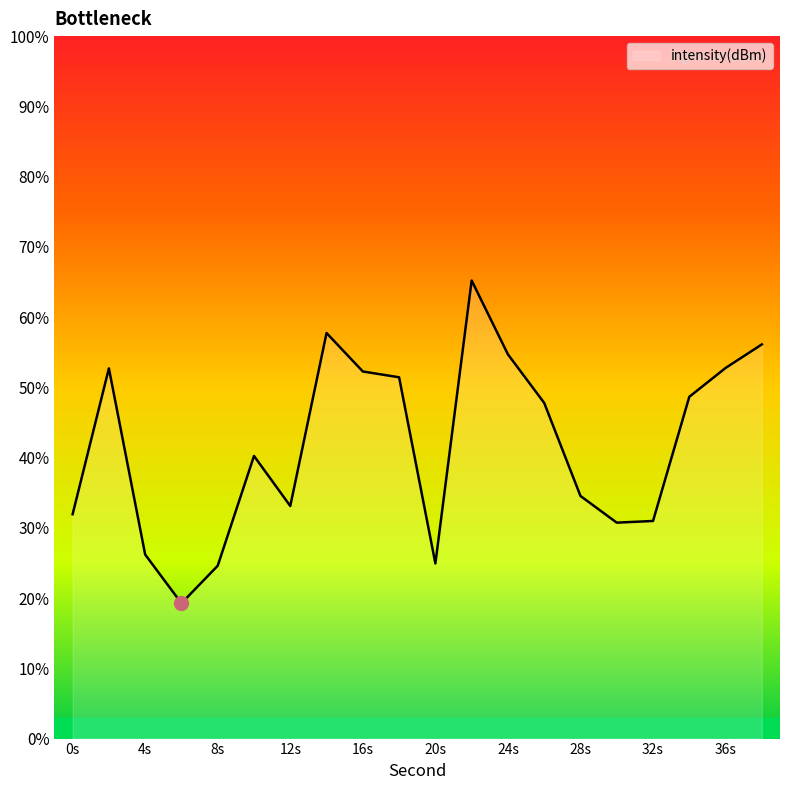

What is the minimum value shown in the chart?

19.3